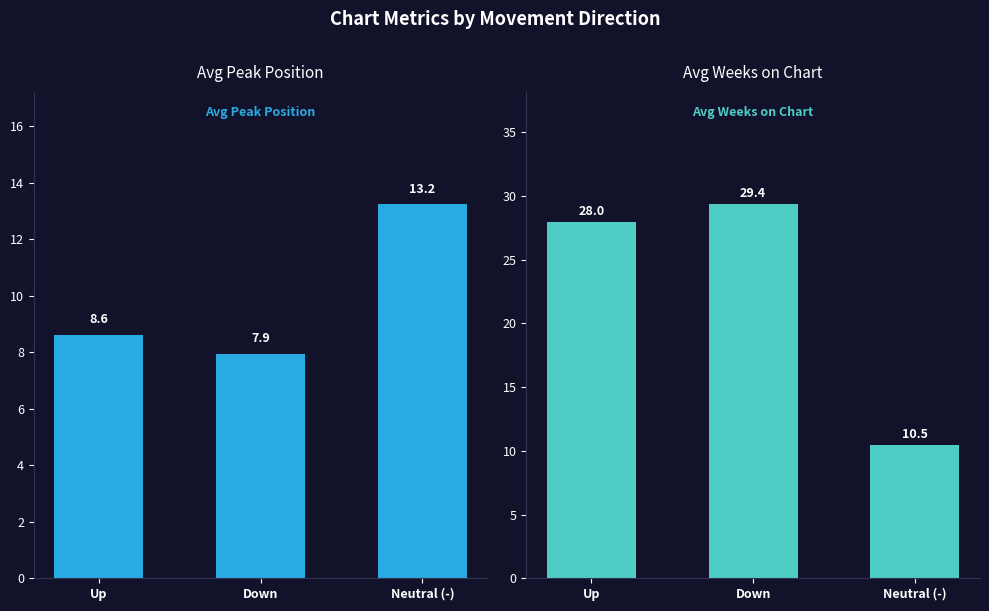

What is the label of the 3rd bar from the right?

Up